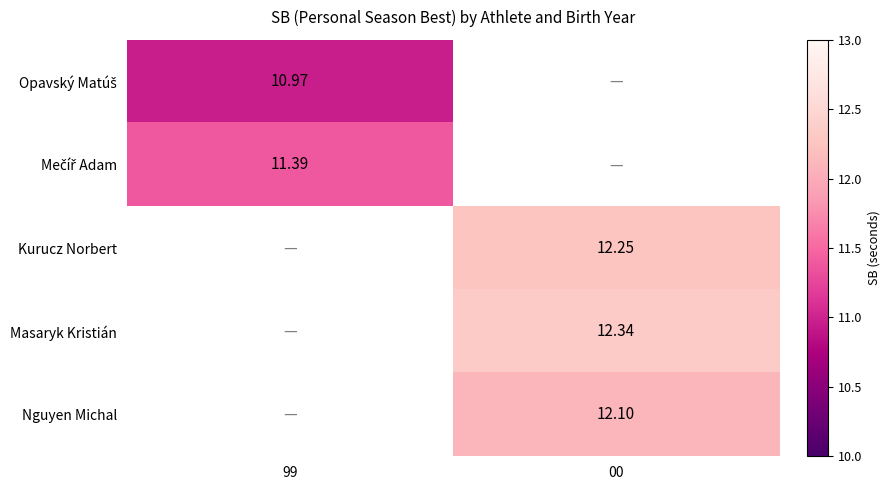

Where is Opavský Matúš nearest to the value 10?

99